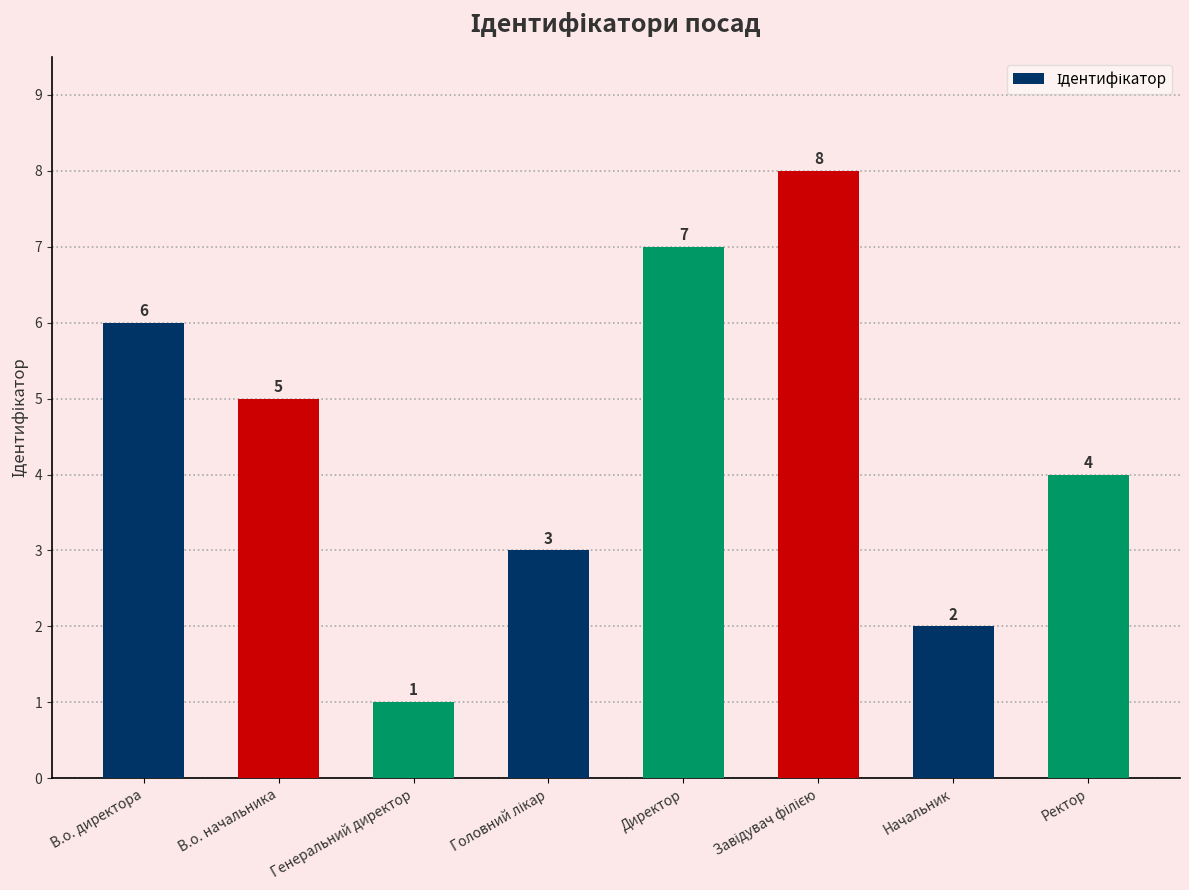

What is the change in value from Директор to Начальник?

-5